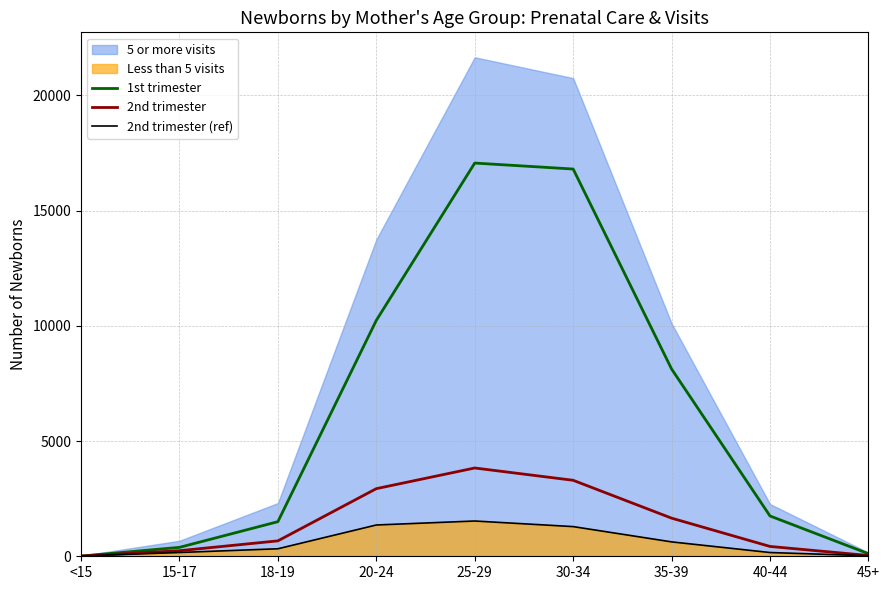

Does the chart display data point markers on the line(s)?

No